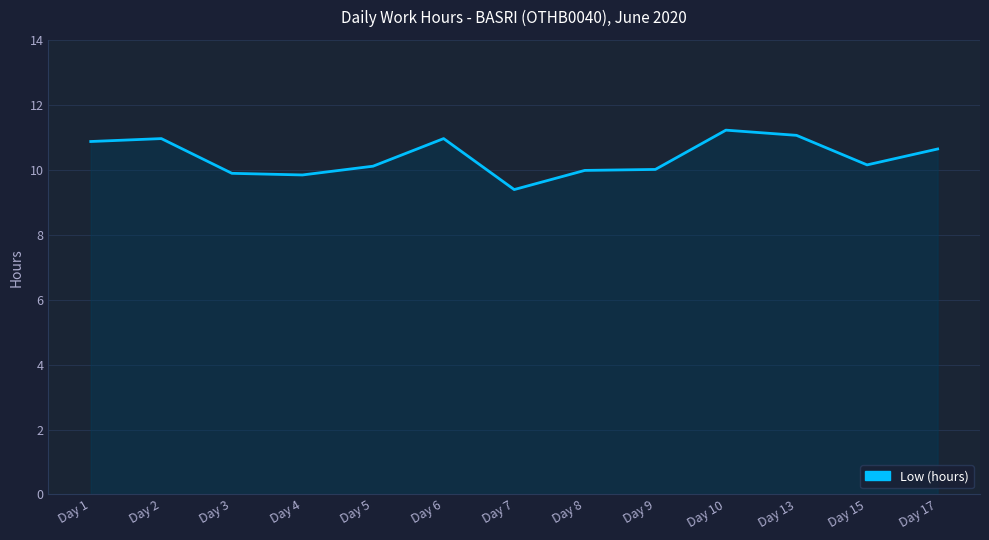

What is the approximate value at Day 2?

11.0